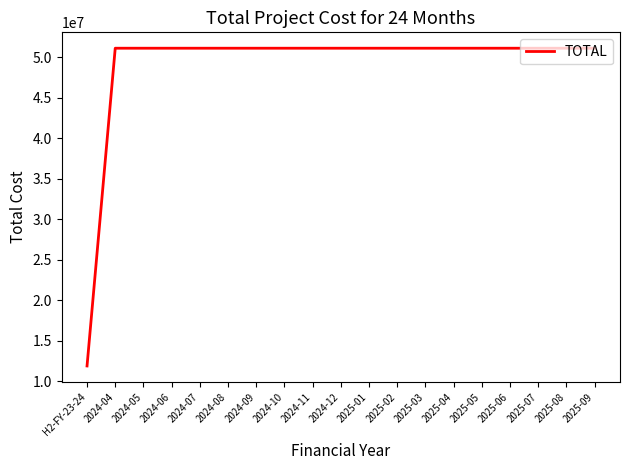

What position from the left is 2024-12?

10